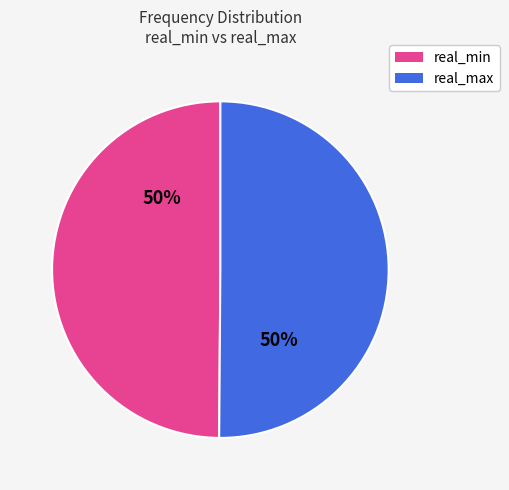

Approximately how many times larger is the value at real_max compared to real_min?

1.0